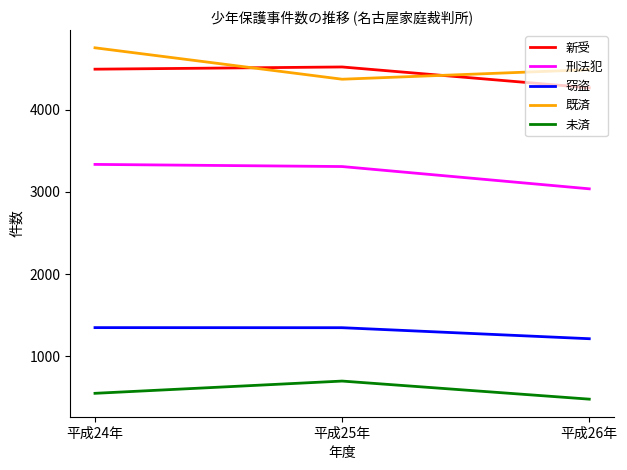

Rank the series by their maximum value, from highest to lowest.

既済, 新受, 刑法犯, 窃盗, 未済